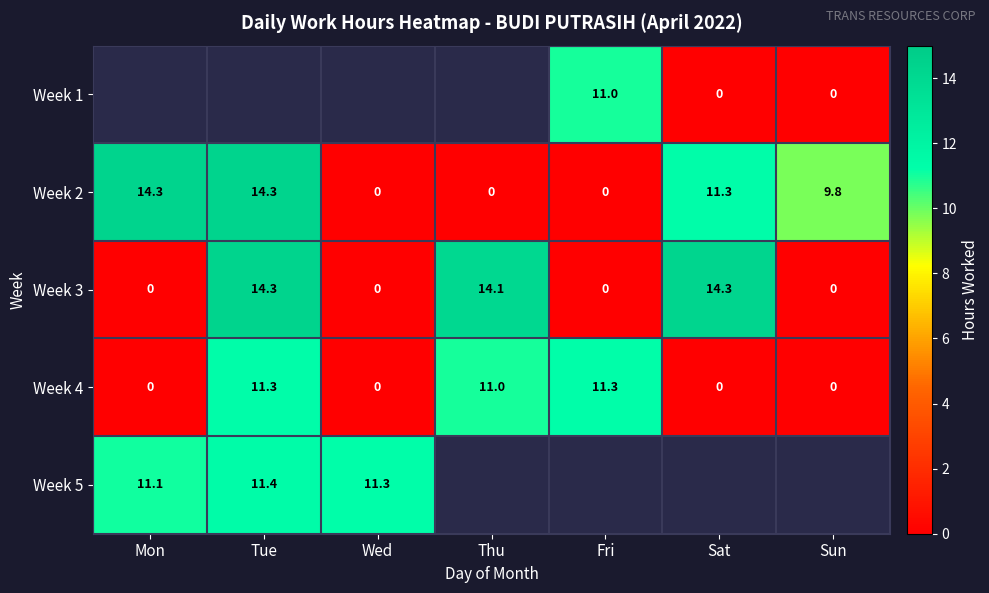

True or false: Week 4 has a value of 15.7 at Fri.

False